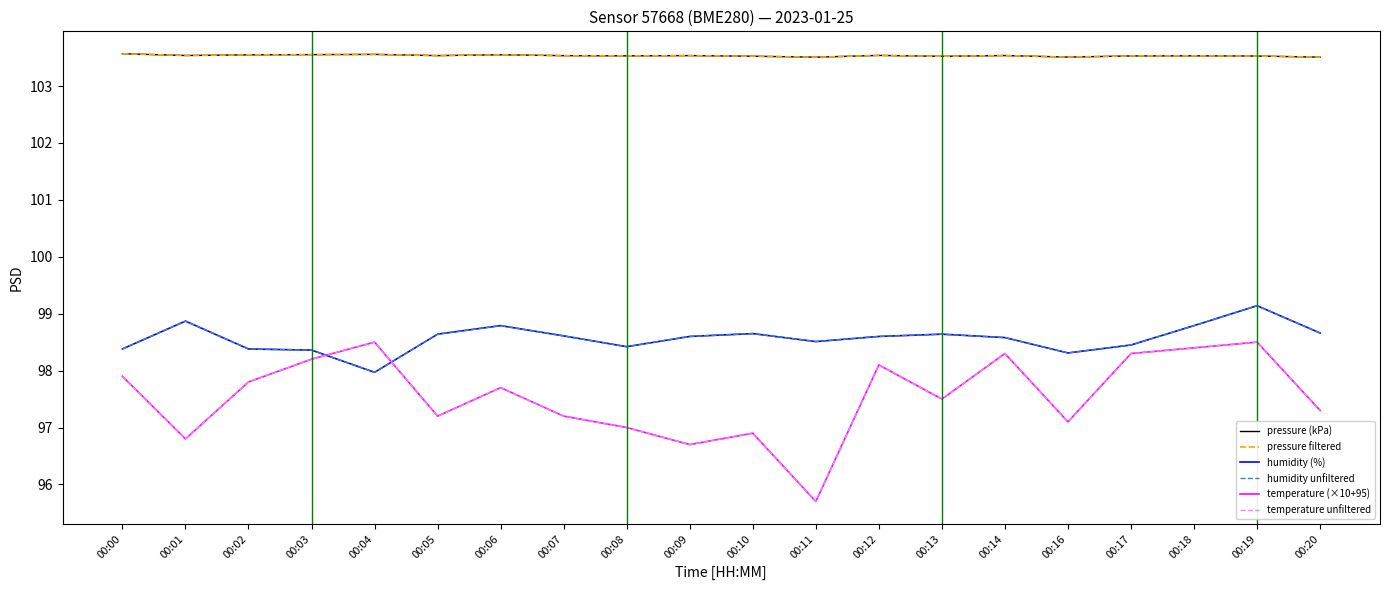

Where is the first local maximum for temperature unfiltered?

00:04